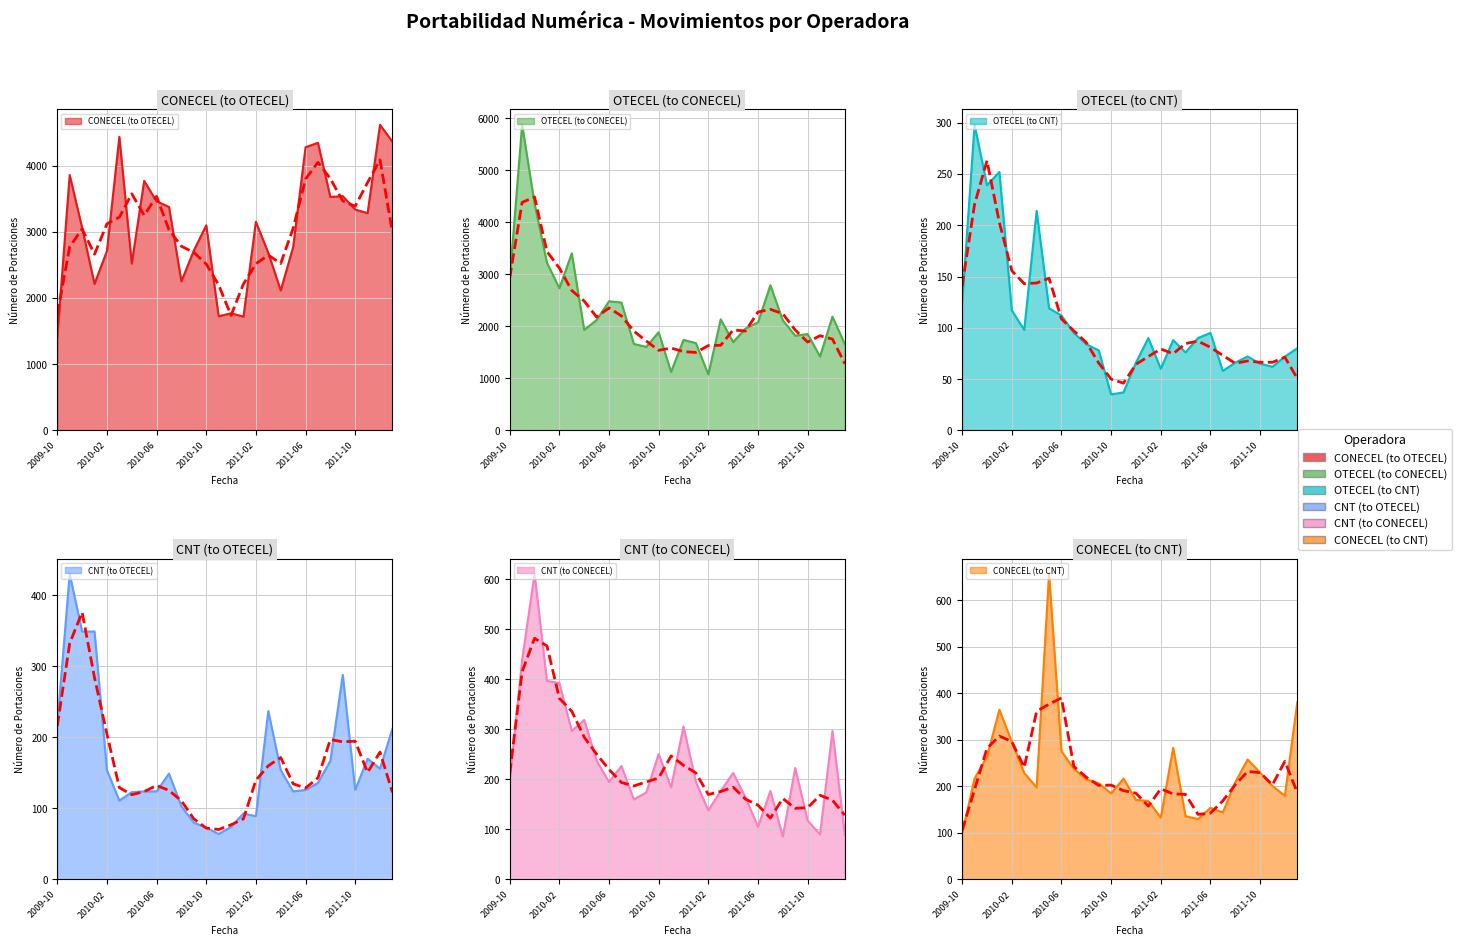

After their last crossing, which series has the higher values: OTECEL (to CNT) or CNT (to OTECEL)?

CNT (to OTECEL)